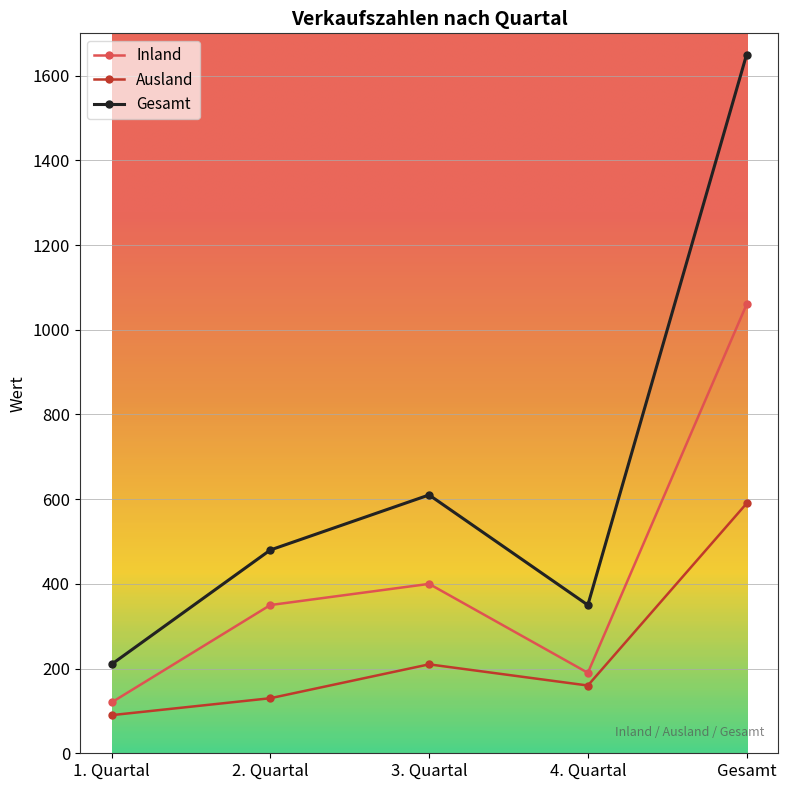

How many lines are shown in the chart?

3